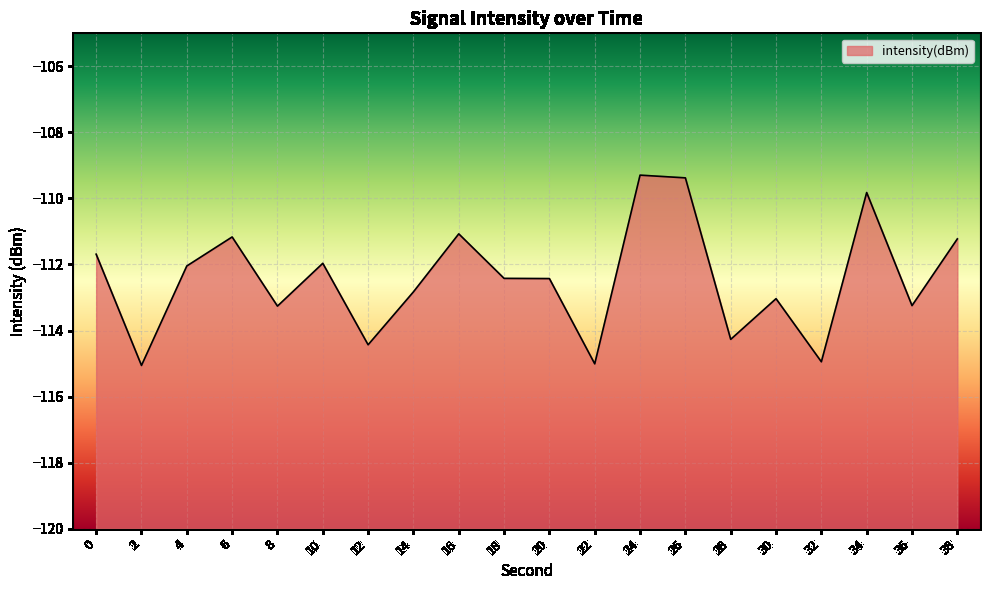

How many lines are shown in the chart?

1